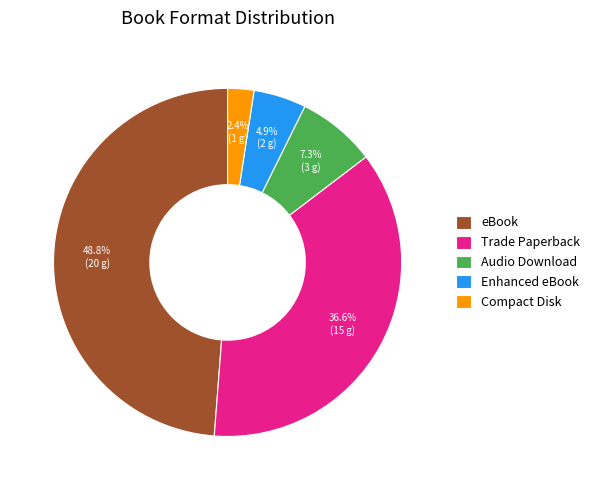

How many slices are in this pie chart?

5